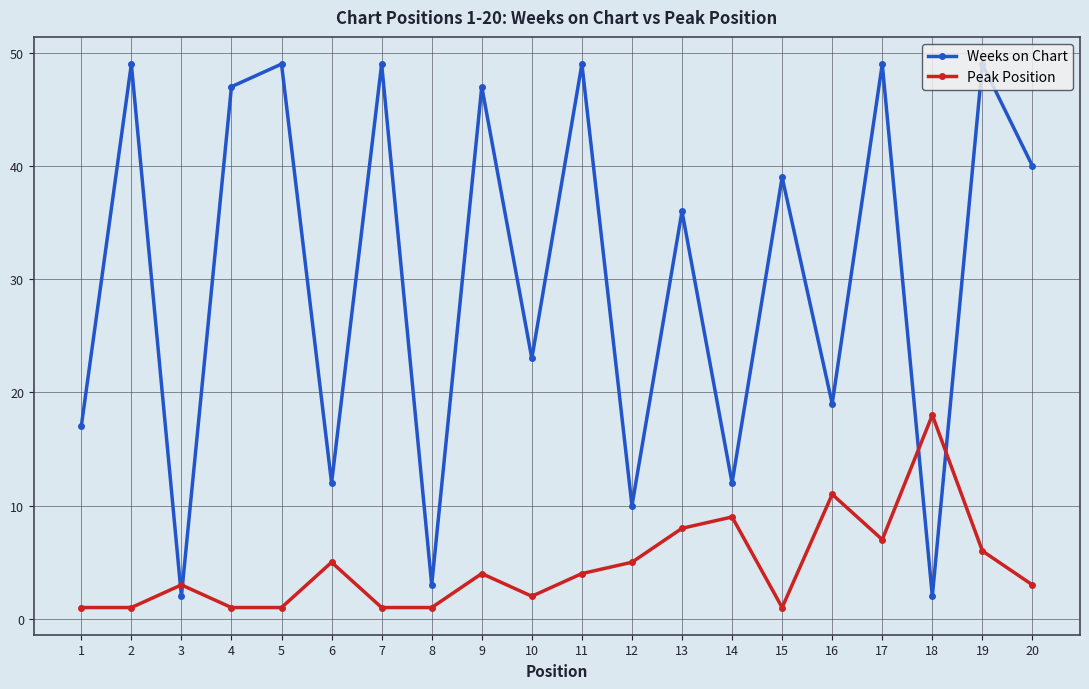

Does the chart display data point markers on the line(s)?

Yes